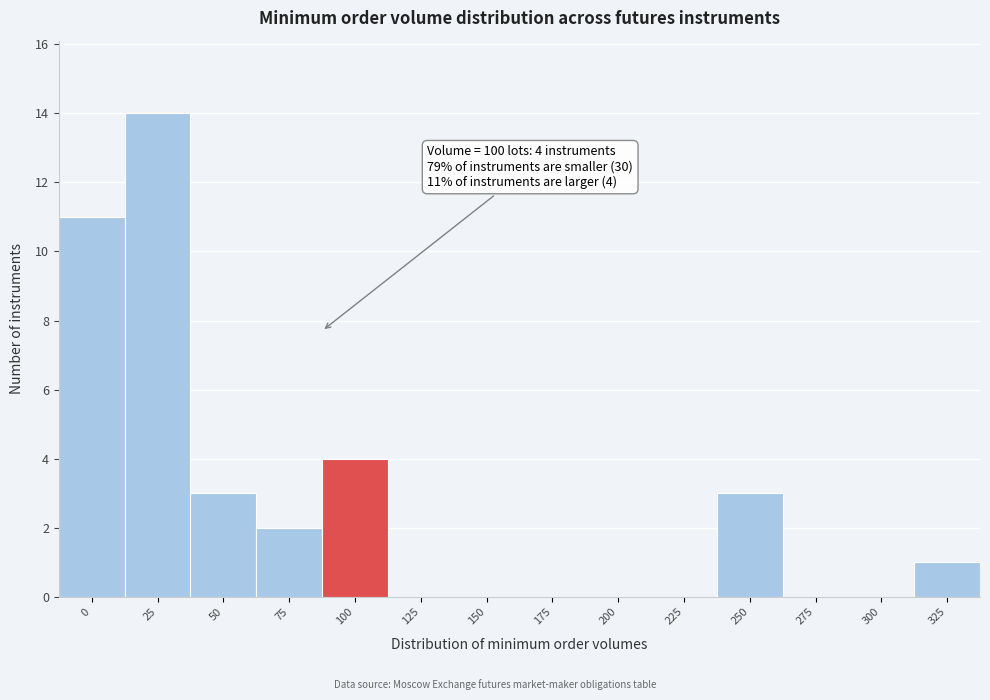

Reading left to right, extract all data points from this chart.

0=11	25=14	50=3	75=2	100=4	125=0	150=0	175=0	200=0	225=0	250=3	275=0	300=0	325=1